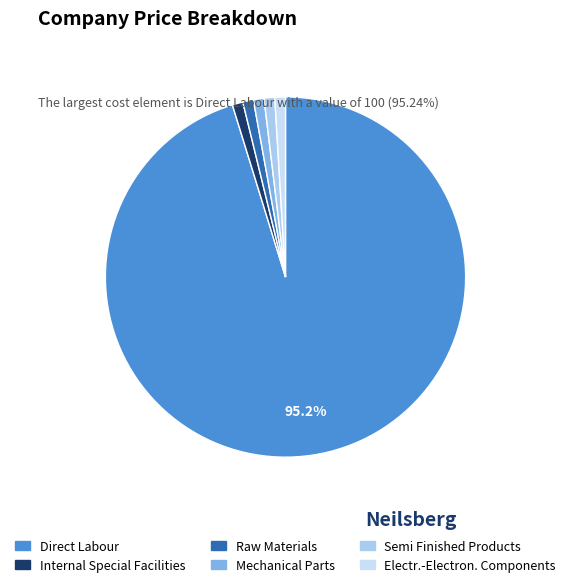

How many segments does this pie chart have?

6